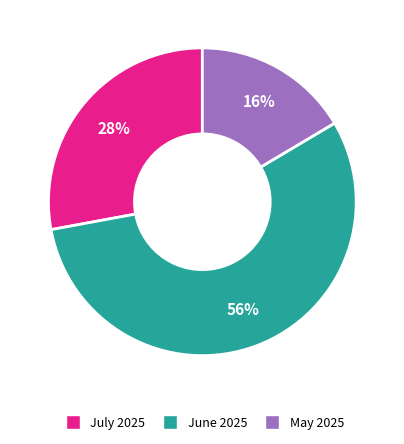

Count the number of slices in the pie.

3